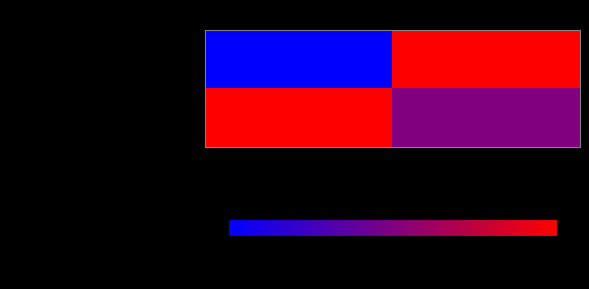

How many categories are shown in the chart?

2